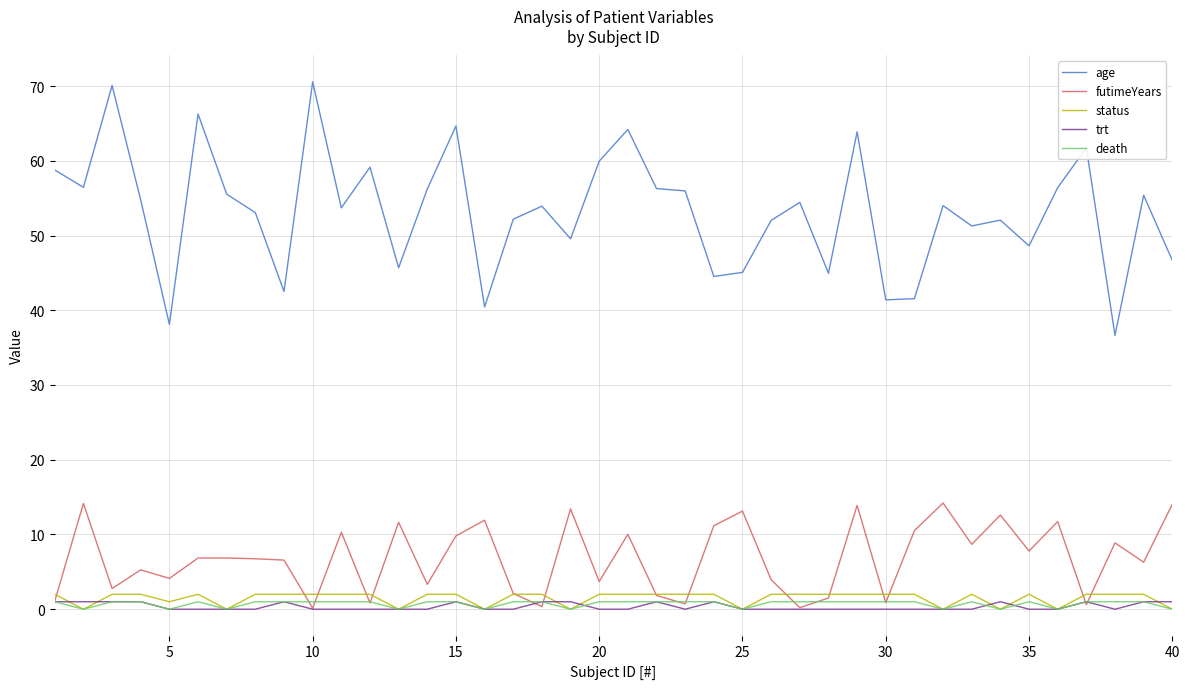

What is the highest value of the futimeYears series?

14.2